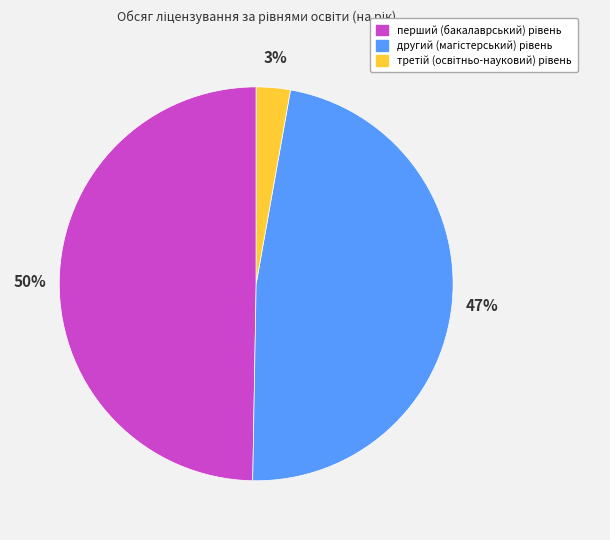

To the nearest percent, what is the average slice percentage?

33%